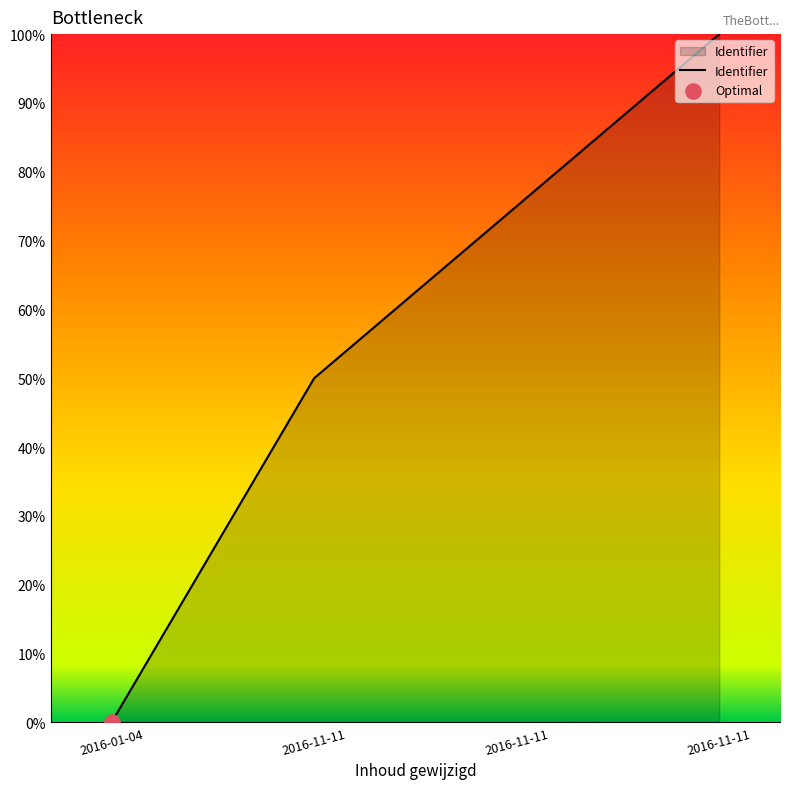

What is the change in value from 2016-01-04 to 2016-11-11?

+100